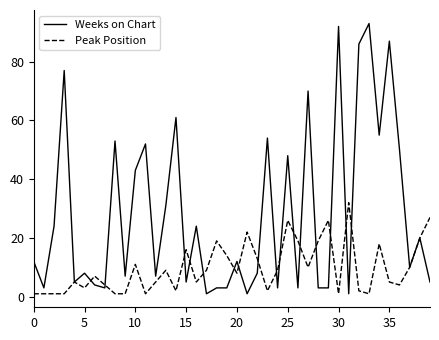

List the series in order of their overall mean, highest first.

Weeks on Chart, Peak Position